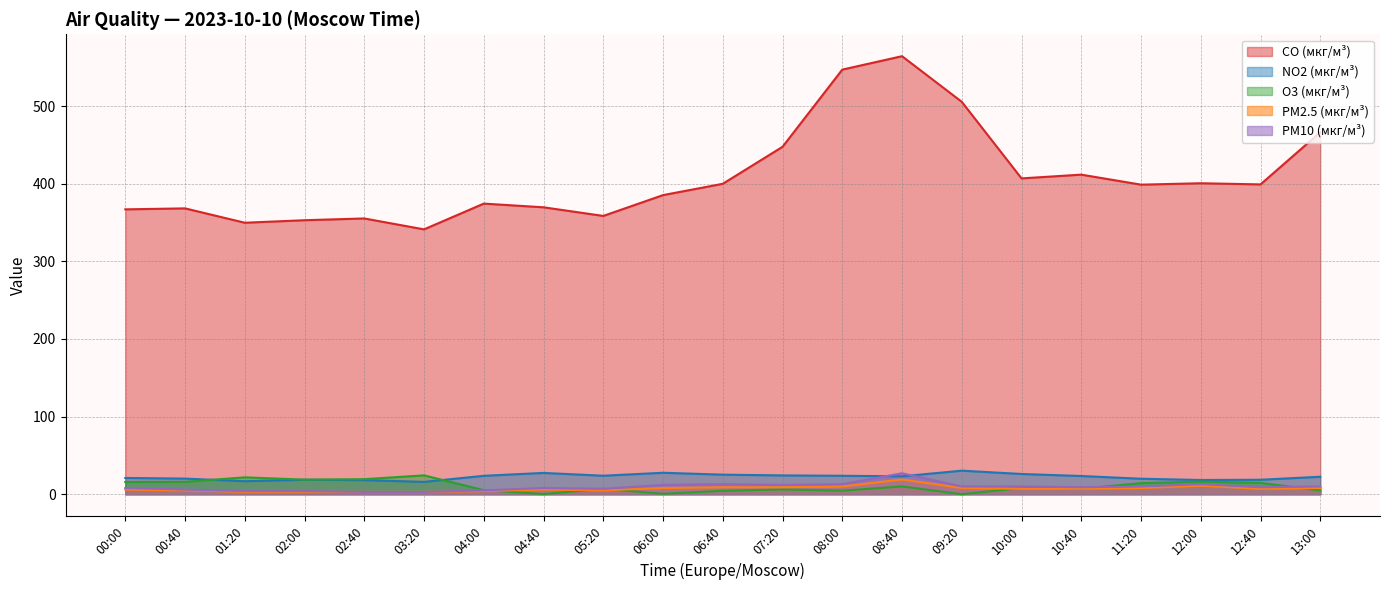

What are all the series names shown in the legend?

CO (мкг/м³), NO2 (мкг/м³), O3 (мкг/м³), PM2.5 (мкг/м³), PM10 (мкг/м³)